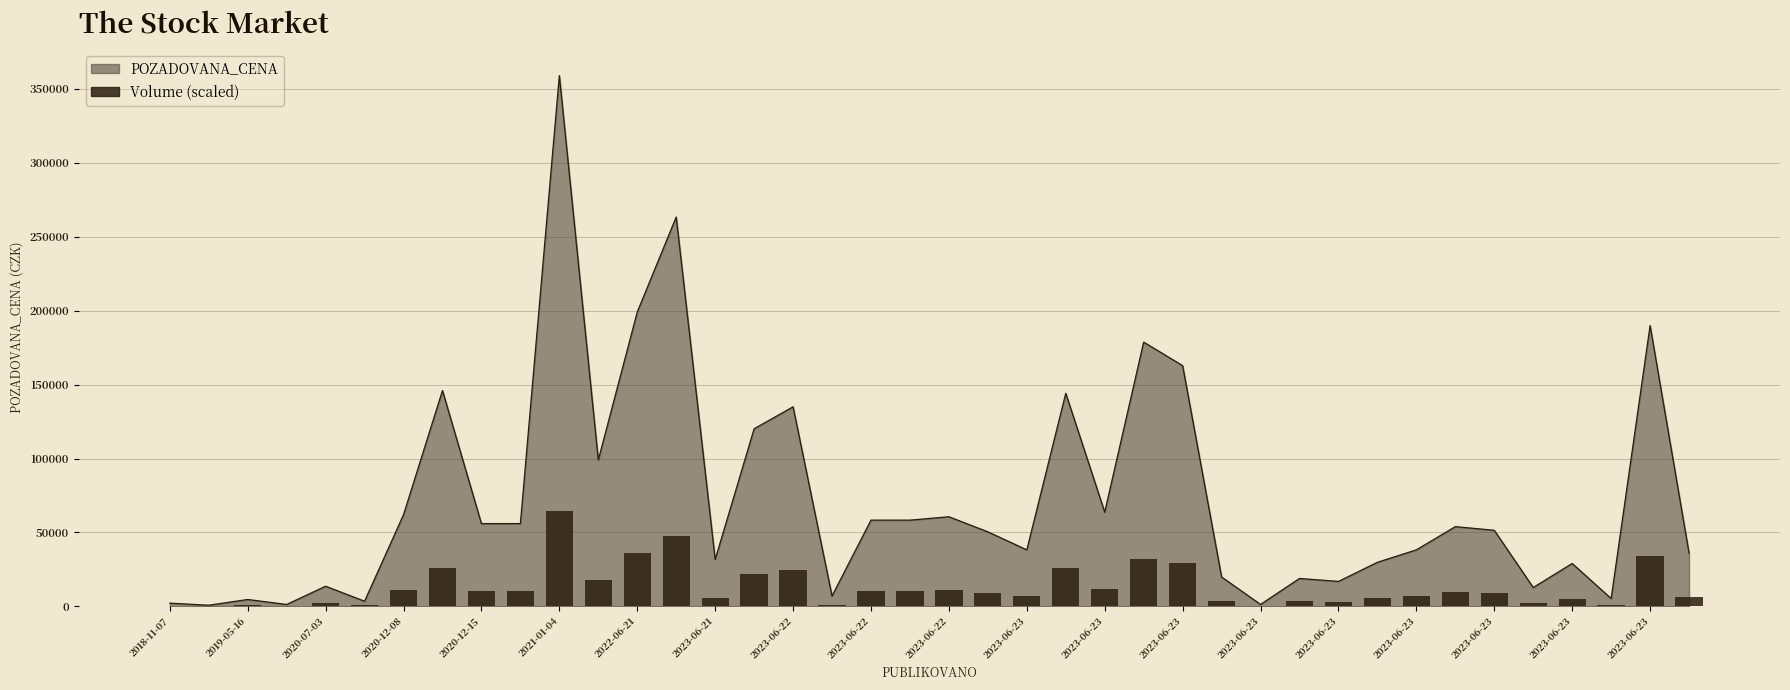

What value does the data have at 27?

3583.4